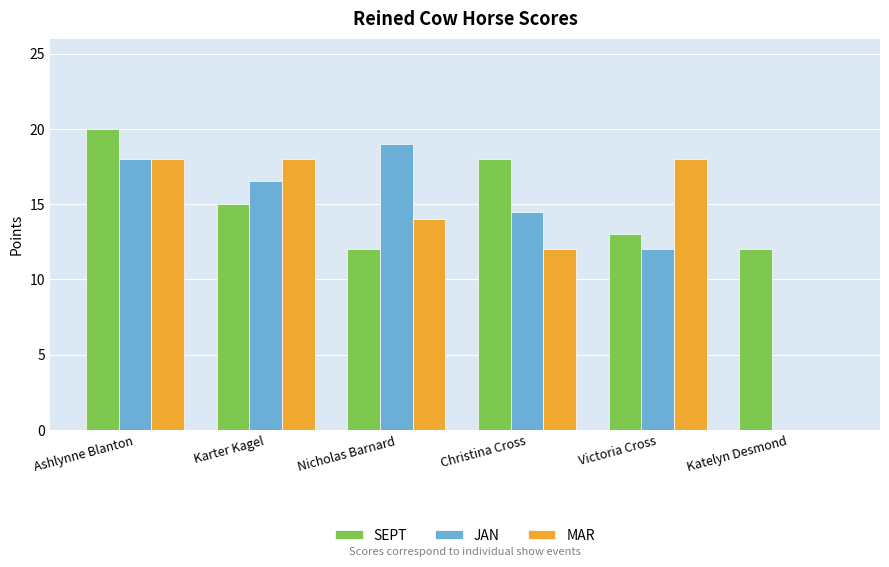

What is the average value of the MAR series?

13.3